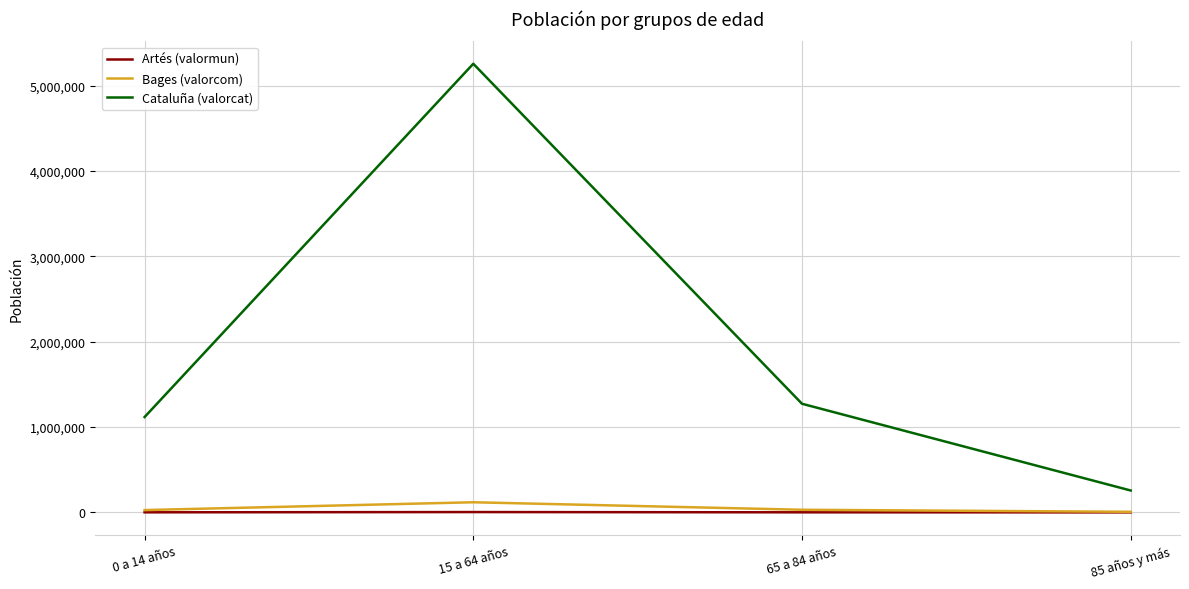

At which label is Cataluña (valorcat) closest to 2756175?

65 a 84 años